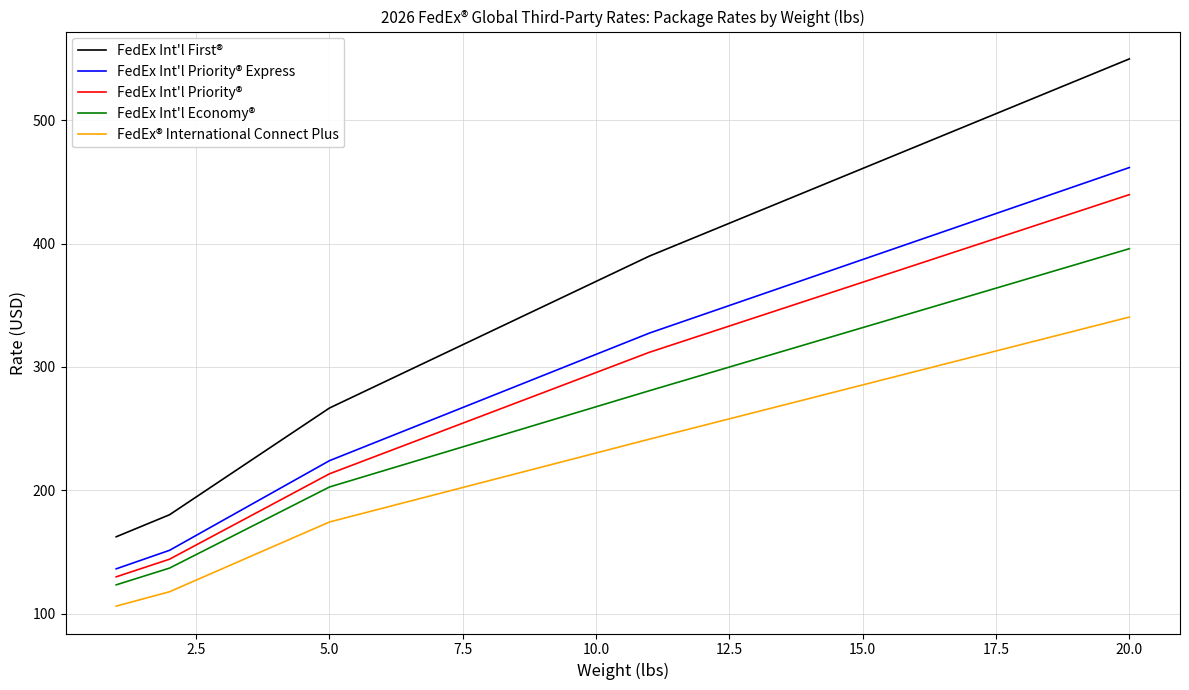

Rank the series by their maximum value, from highest to lowest.

FedEx Int'l First®, FedEx Int'l Priority® Express, FedEx Int'l Priority®, FedEx Int'l Economy®, FedEx® International Connect Plus